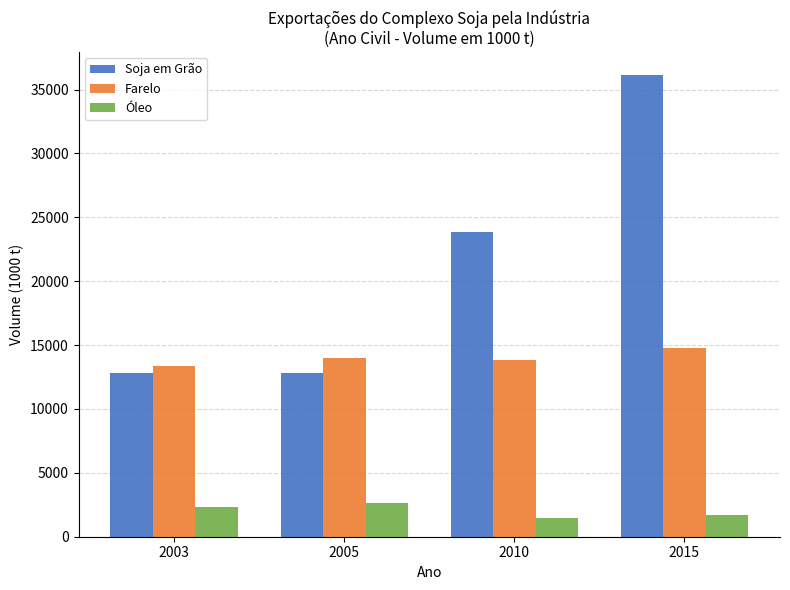

At which label does Farelo reach its minimum?

2003